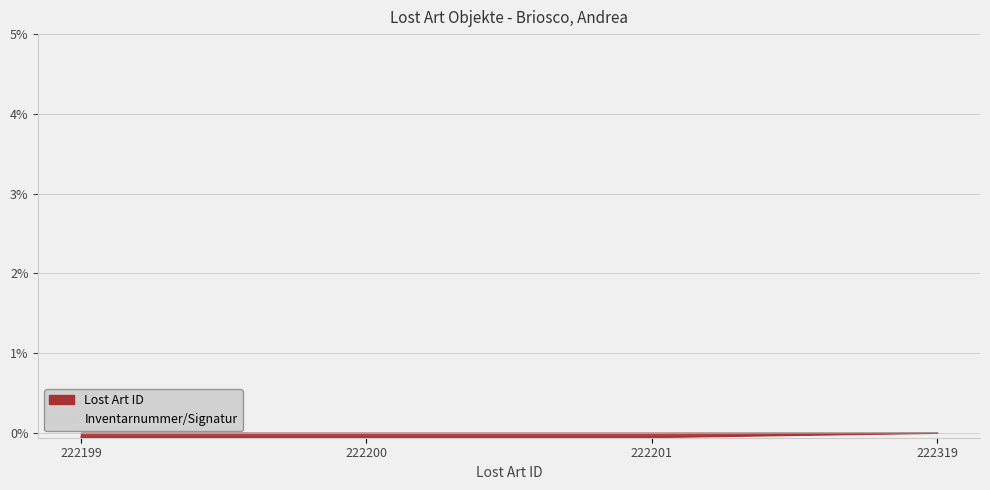

Reading left to right, list all the values displayed in this chart.

Lost Art ID: 222199=-0.1	222200=-0.1	222201=-0.1	222319=0.0
Inventarnummer/Signatur: 222199=-0.0	222200=-0.0	222201=-0.0	222319=0.0